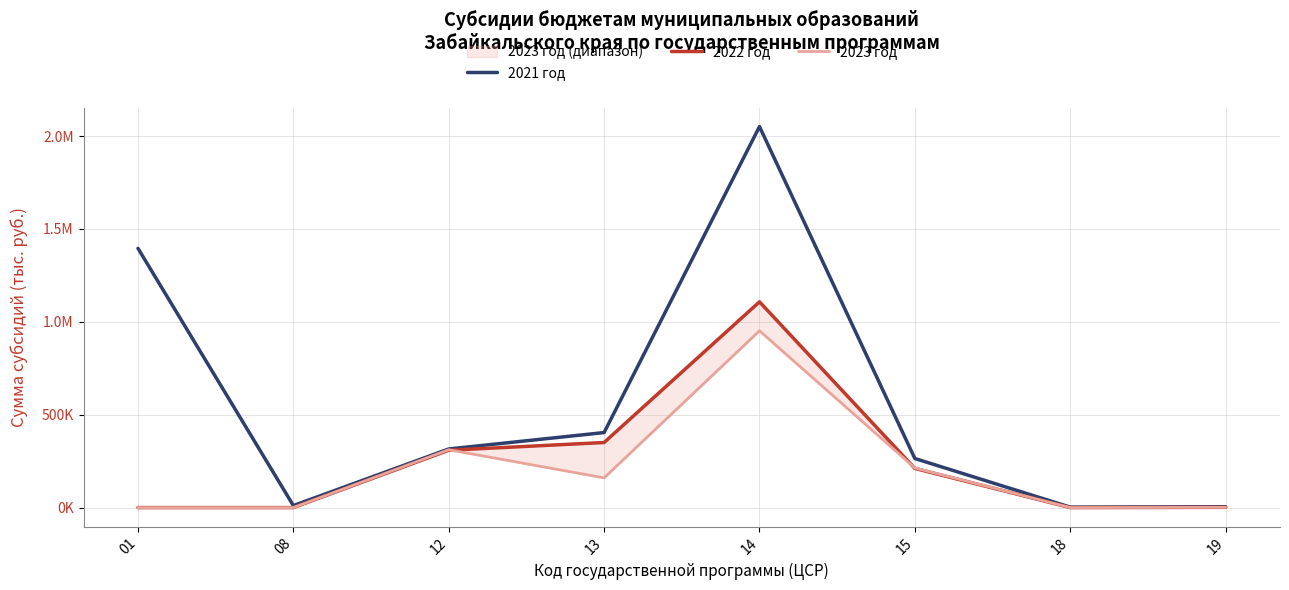

At which label does 2021 год first exceed 315594?

01